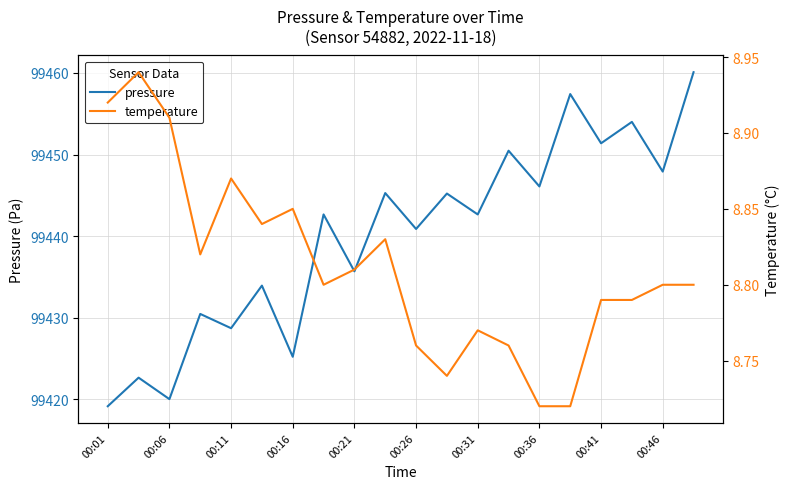

Is it true that pressure equals 99425.2 at 00:16?

True